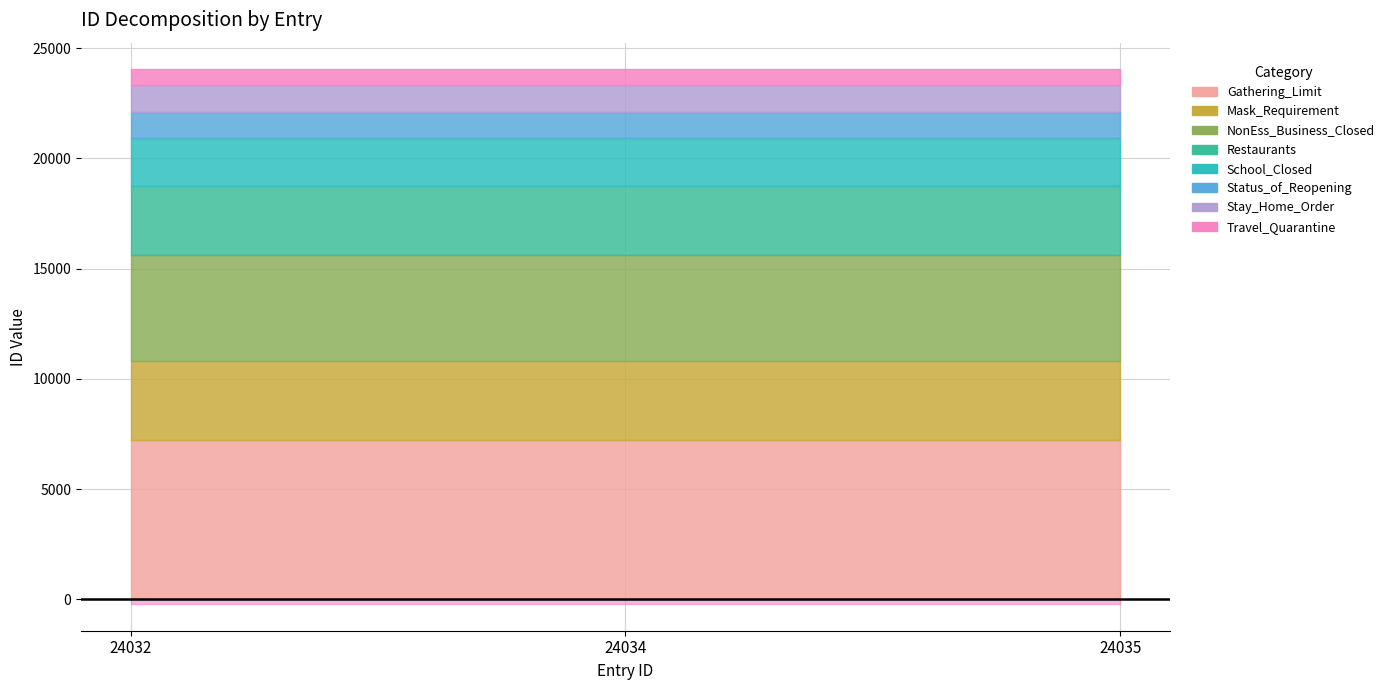

Reading left to right, extract all data points from this chart.

24032=24032	24034=24034	24035=24035